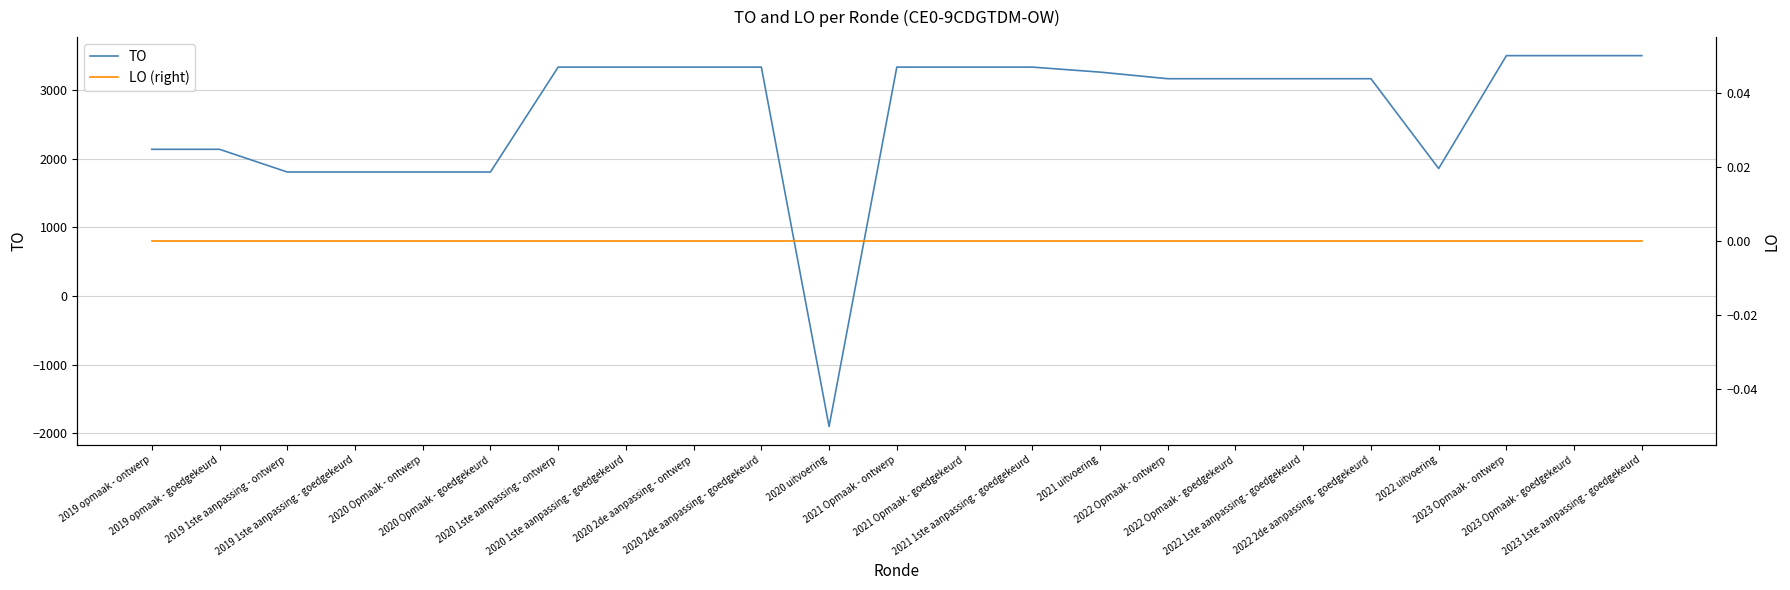

Which has a higher value, 2022 Opmaak - goedgekeurd or 2021 Opmaak - ontwerp?

2021 Opmaak - ontwerp